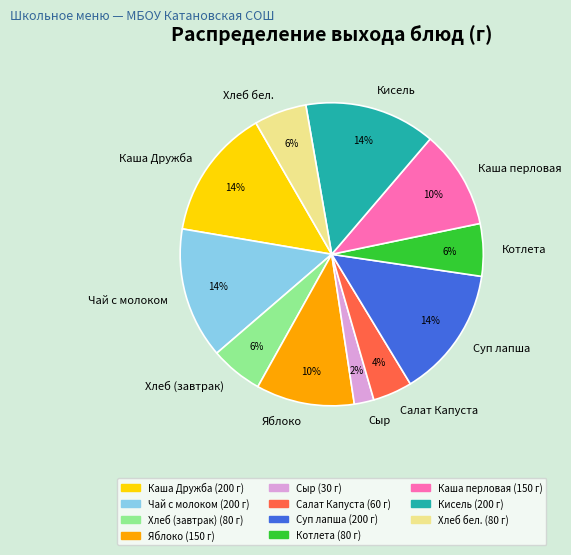

Count the number of slices in the pie.

11